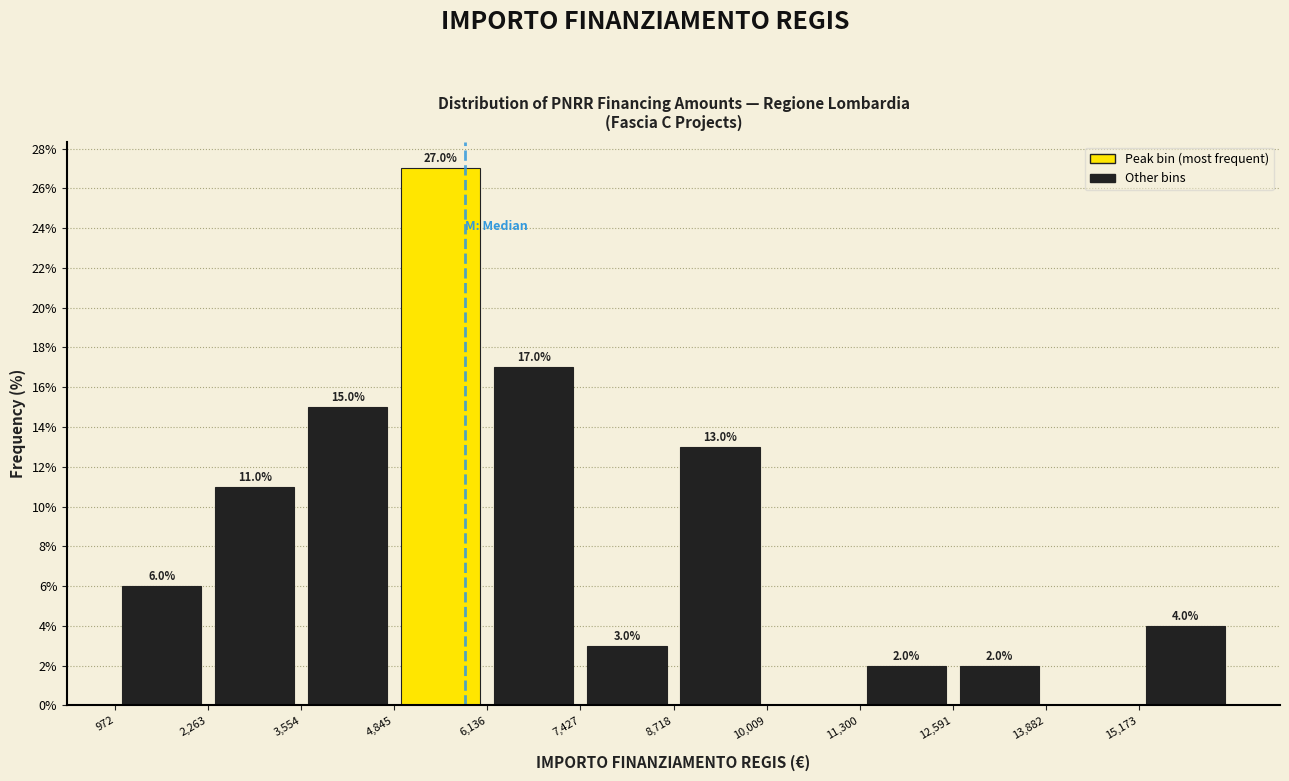

Which range on the x-axis has the tallest bar?

4800 to 6200